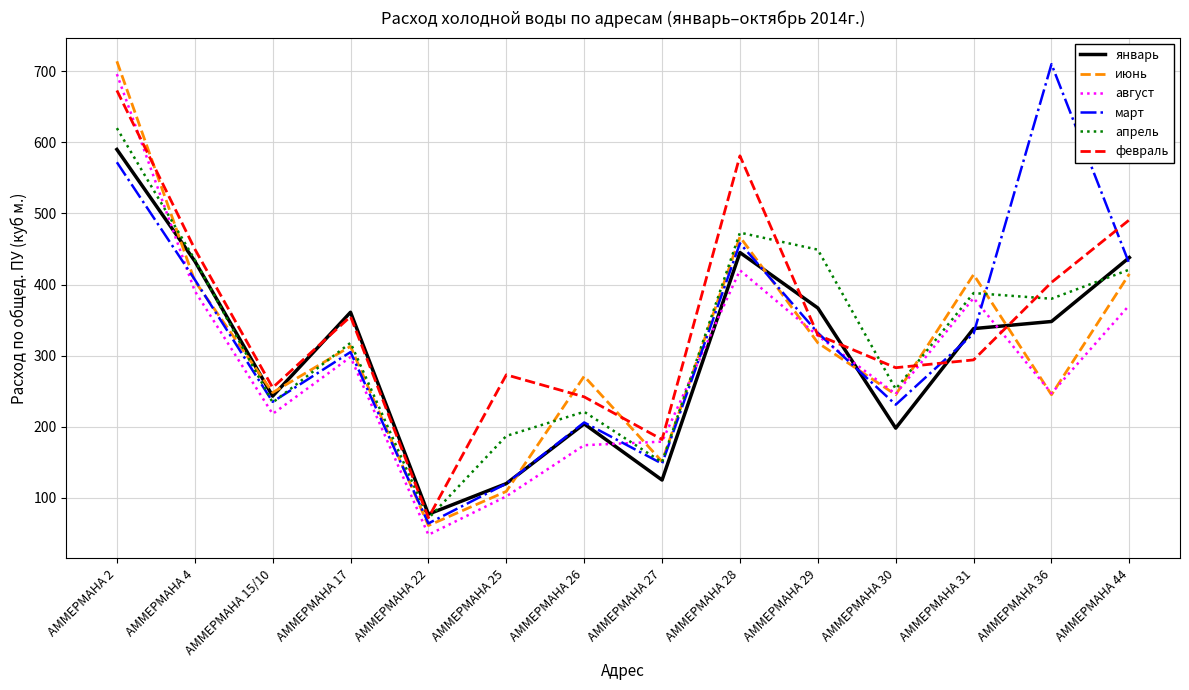

What is the minimum value shown in the chart?

48